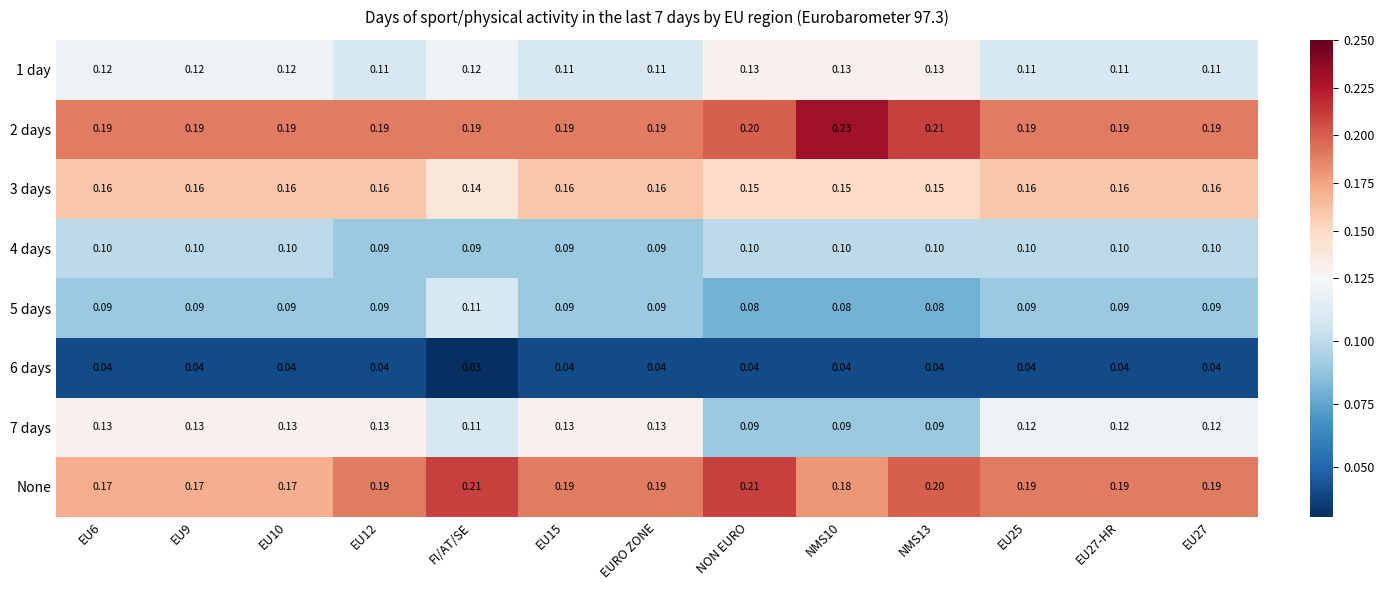

What is the spread (max minus min) of values at NMS10?

0.2